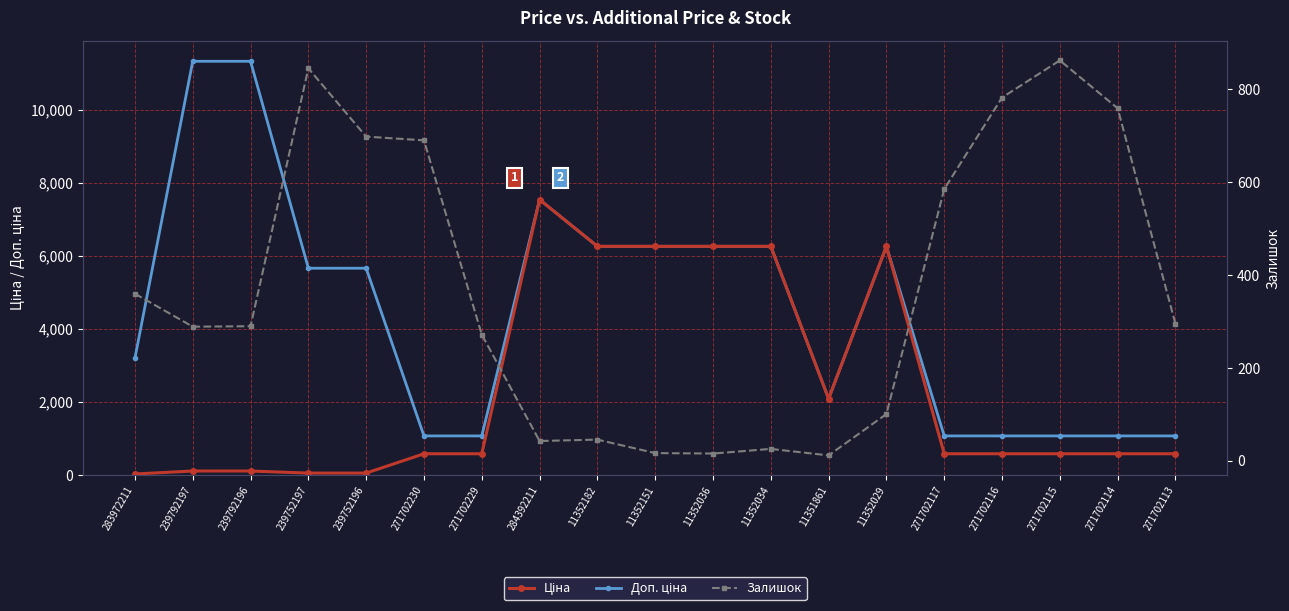

The value of Ціна at 271702114 is 586.0. True or false?

True